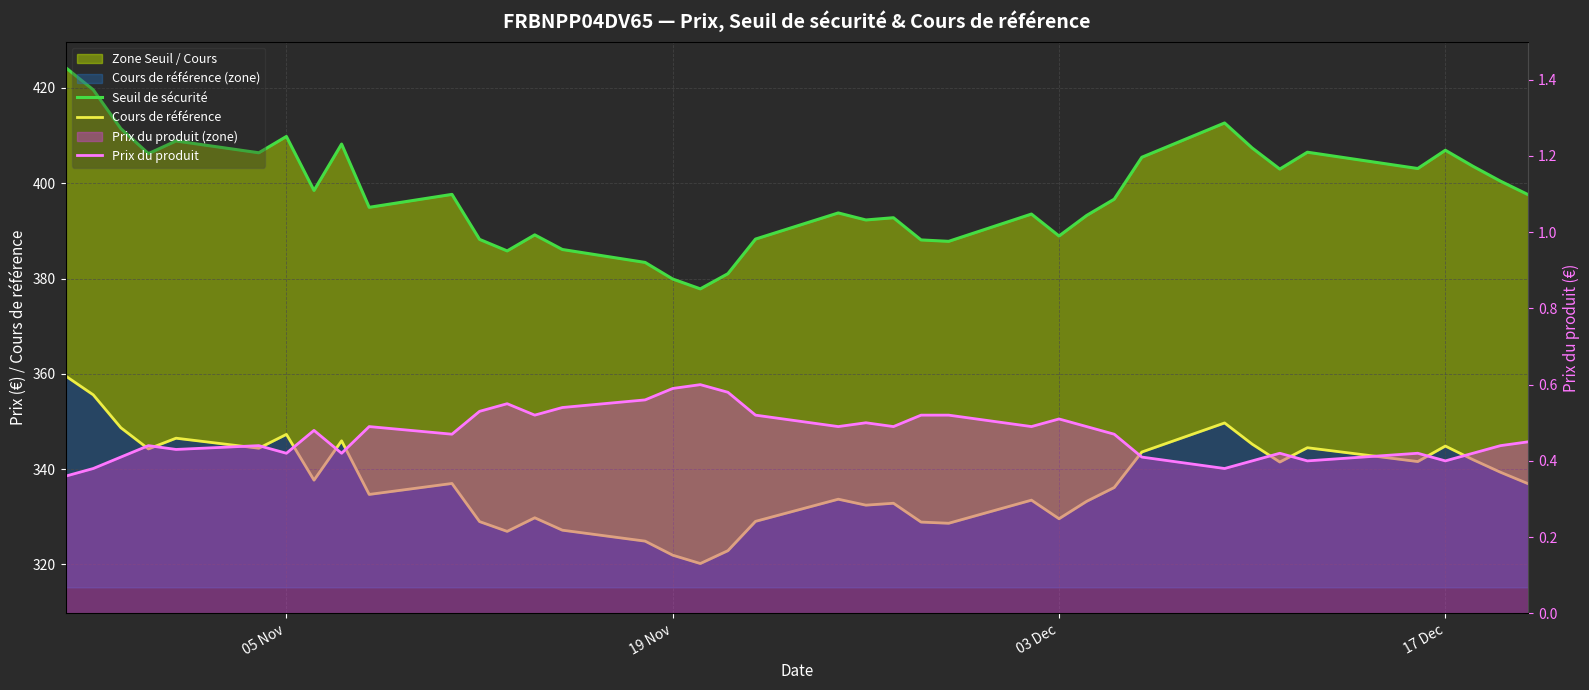

Rank the series by their maximum value, from highest to lowest.

Seuil de sécurité, Cours de référence, Prix du produit